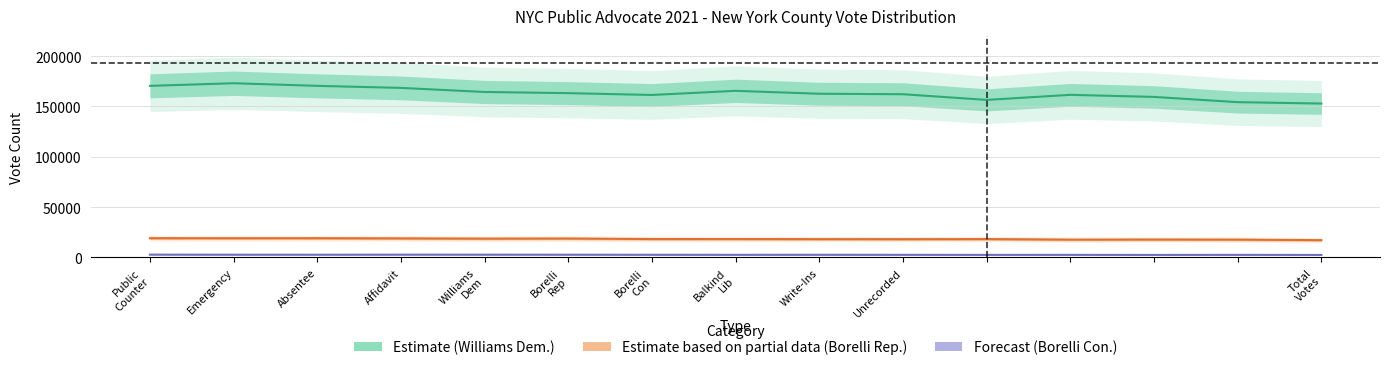

Which series has the largest range (max minus min)?

Jumaane D. Williams (Democratic)